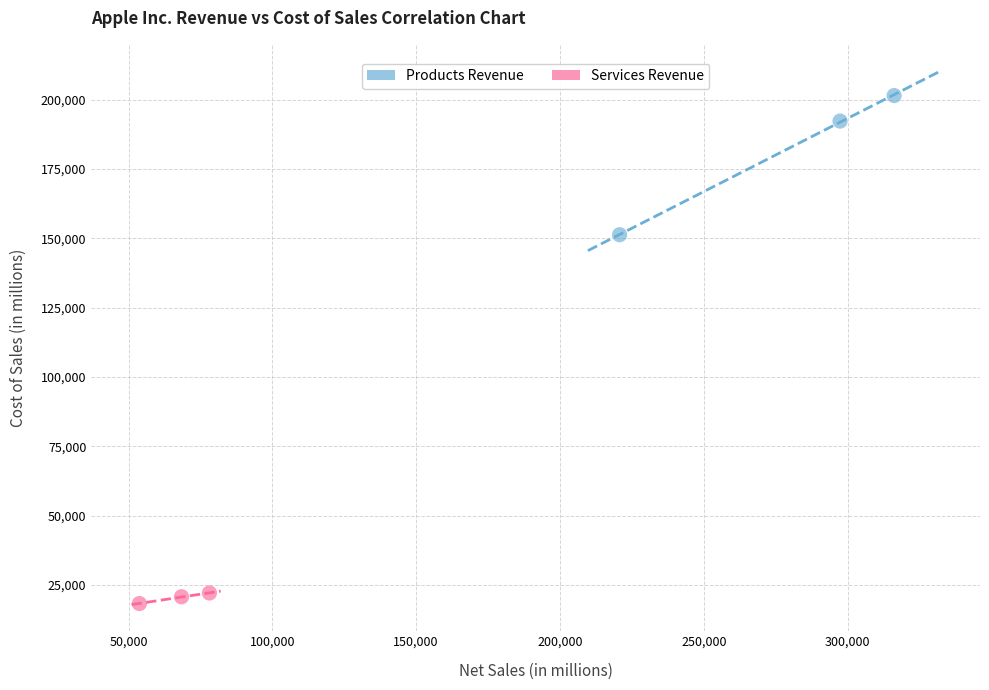

Which series has the widest spread of Y values?

Products Revenue